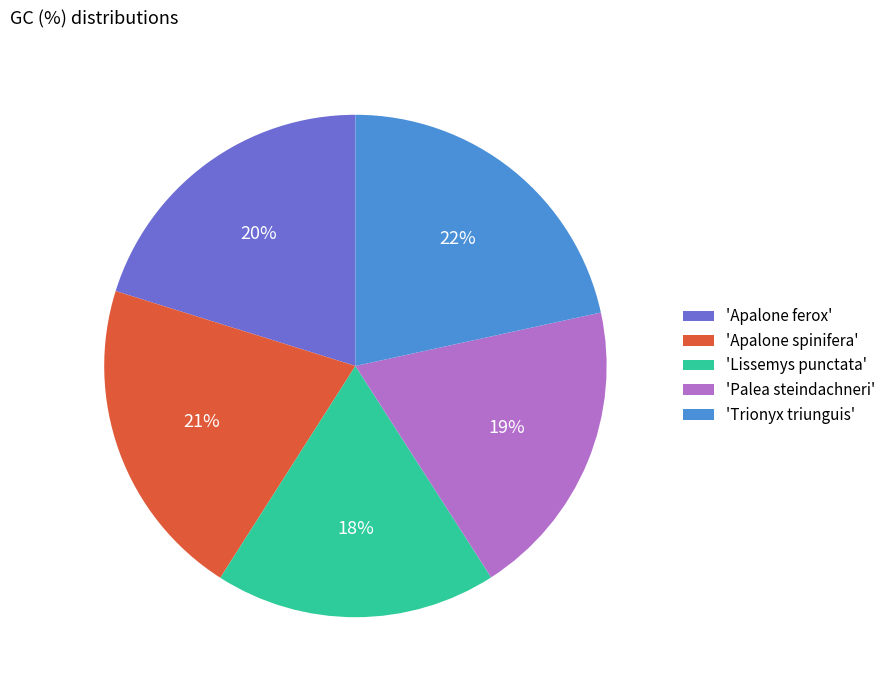

To the nearest percent, what is the average slice percentage?

20%